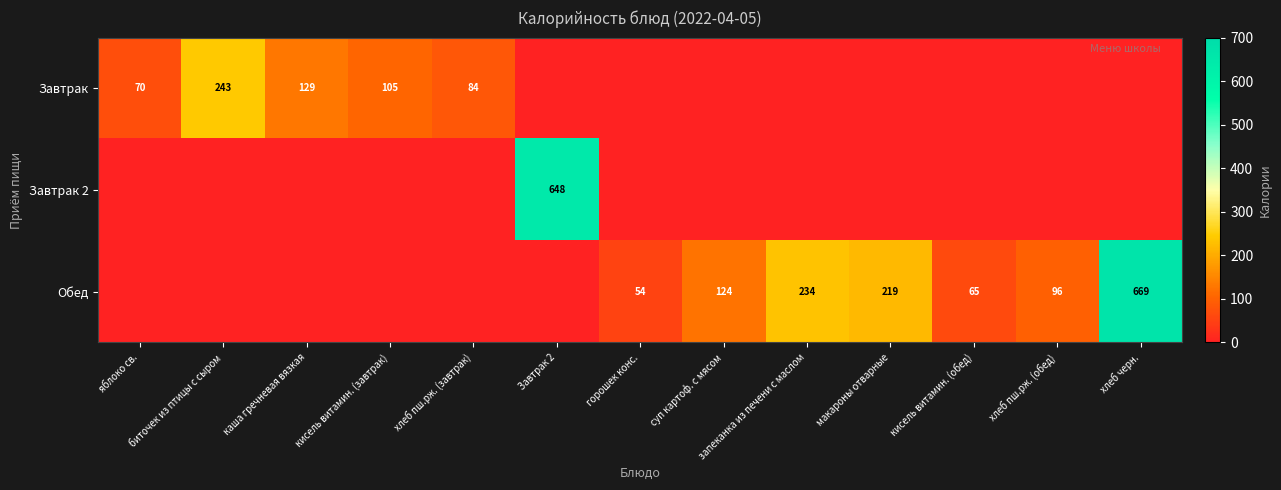

What is the sum of the Завтрак values at кисель витамин. (завтрак) and хлеб пш.рж. (завтрак)?

189